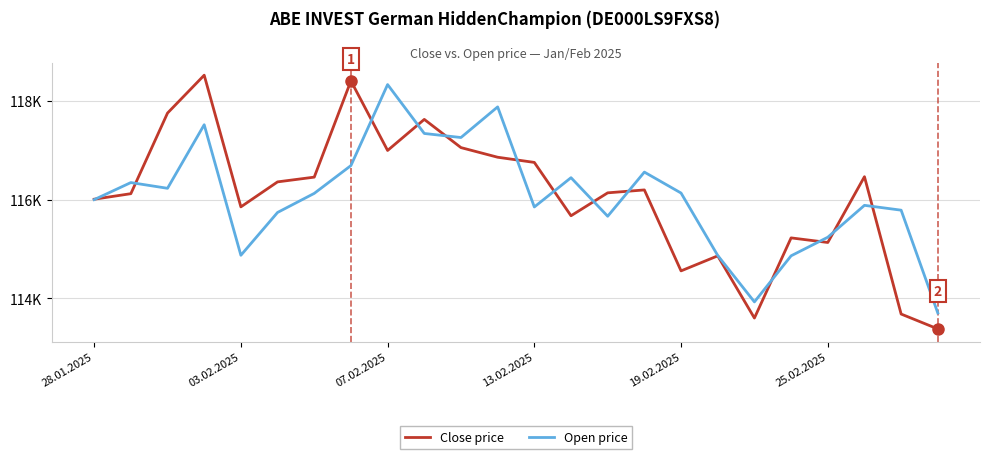

What is the difference between the second highest and second lowest values in the Open price series?

3948